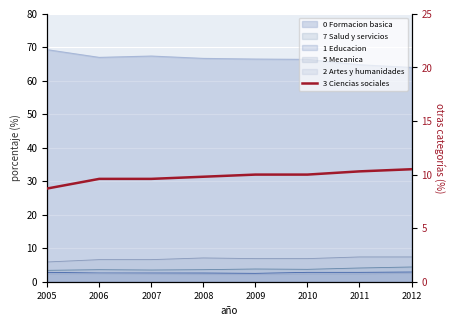

Which category has the lowest value across all series?

2005